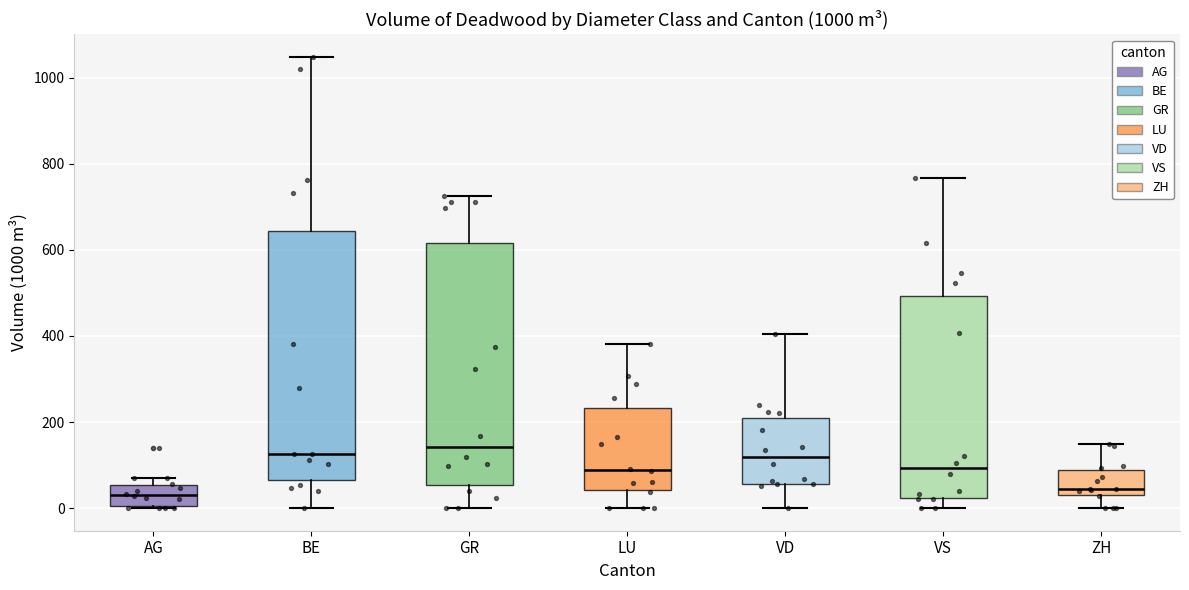

Where does the lower whisker of the box for LU end on the y-axis? The values are not printed on the chart, so give them approximately, as read against the axis.

0